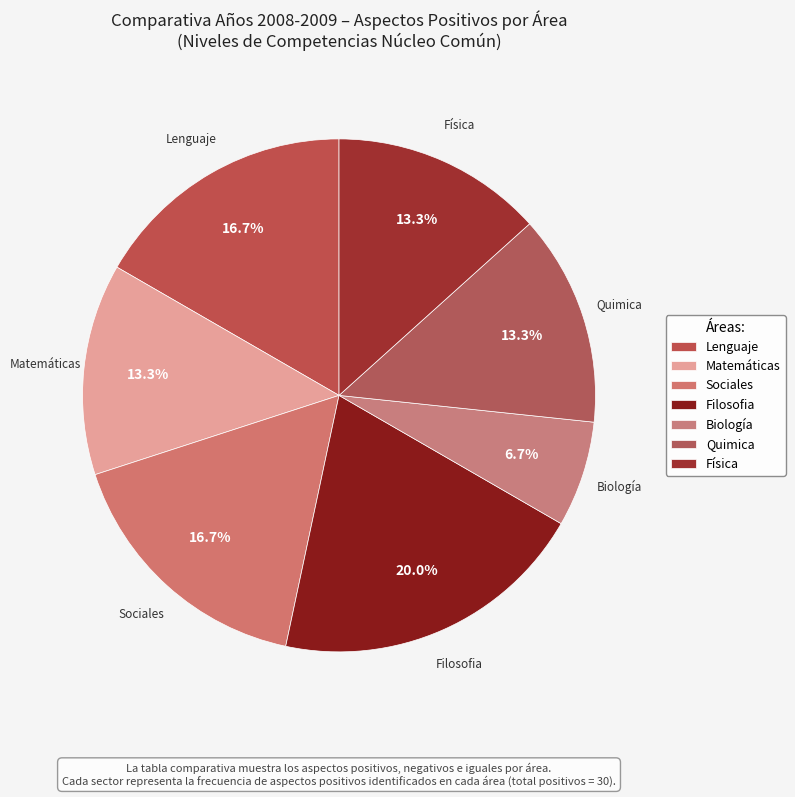

What is the total percentage of Sociales and Filosofia?

36.7%